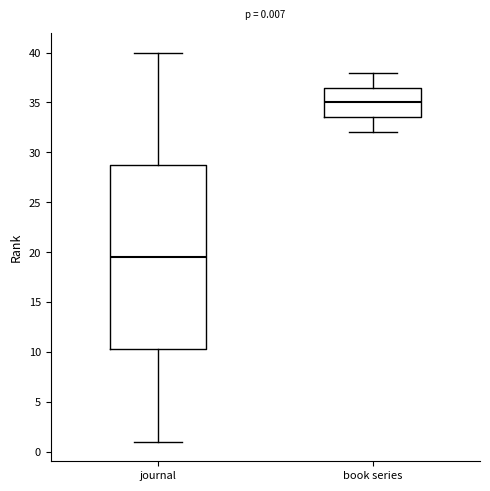

Which box is the tallest, from its lower edge to its upper edge?

journal